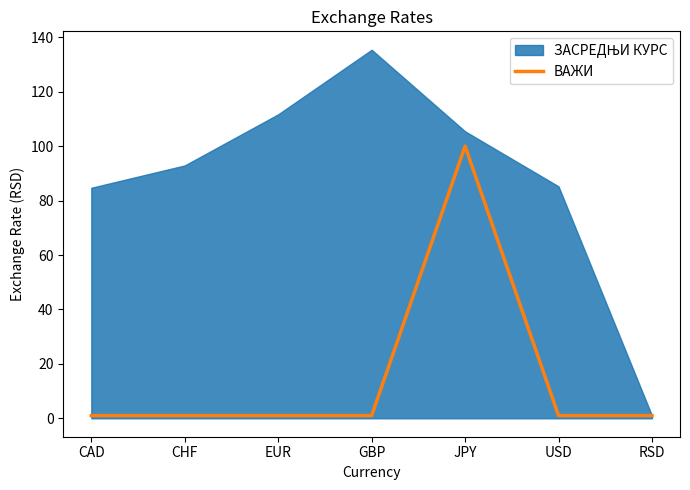

How many interior local peaks (higher than both neighbors) does the data have?

1